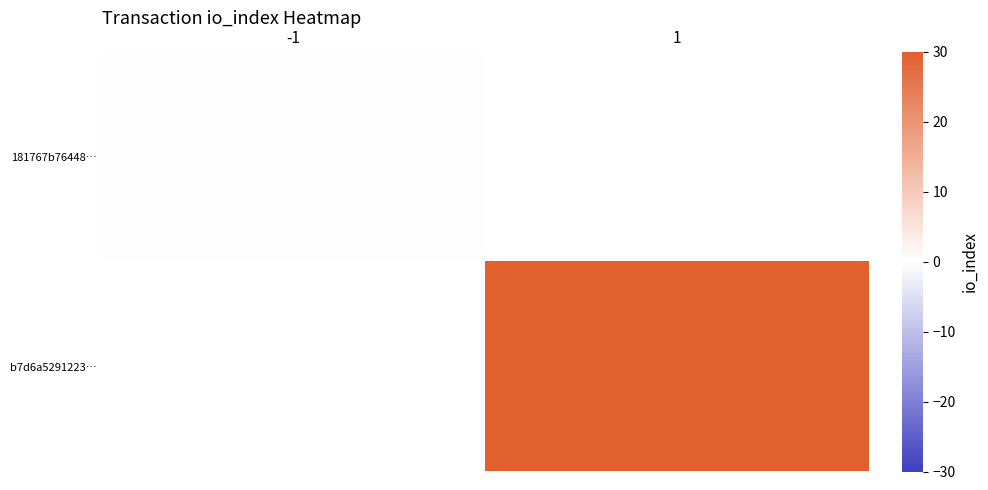

Which has a higher value, -1 or 1?

1